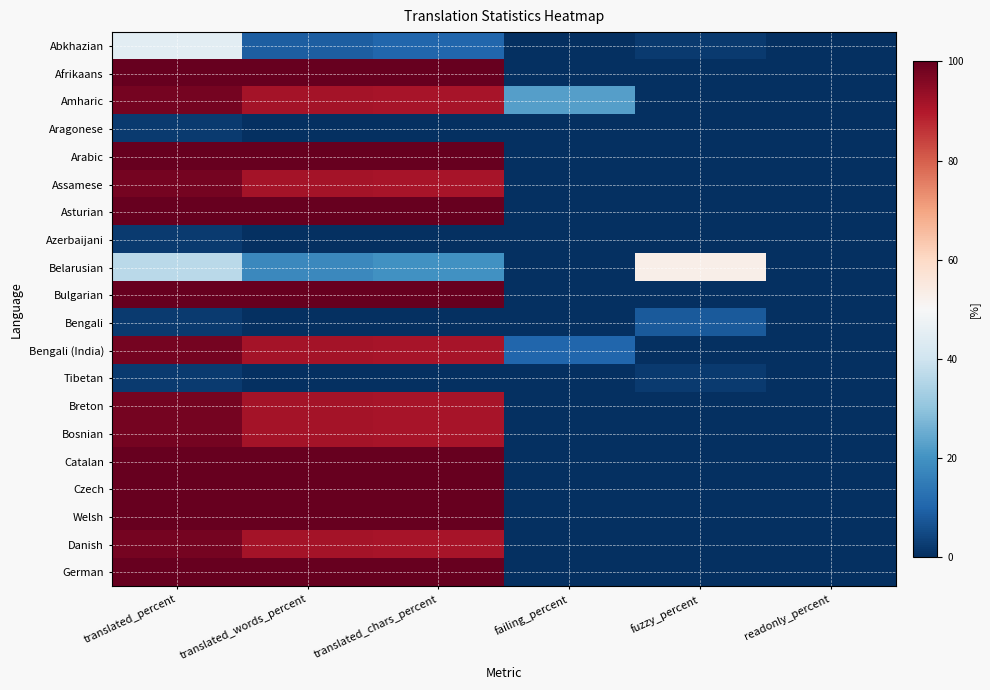

Reading left to right, extract all data points from this chart.

Abkhazian: translated_percent=44.8	translated_words_percent=8.6	translated_chars_percent=10.4	failing_percent=0.0	fuzzy_percent=2.0	readonly_percent=0.0
Afrikaans: translated_percent=100.0	translated_words_percent=100.0	translated_chars_percent=100.0	failing_percent=0.0	fuzzy_percent=0.0	readonly_percent=0.0
Amharic: translated_percent=97.9	translated_words_percent=91.6	translated_chars_percent=91.1	failing_percent=22.4	fuzzy_percent=0.0	readonly_percent=0.0
Aragonese: translated_percent=2.0	translated_words_percent=0.1	translated_chars_percent=0.1	failing_percent=0.0	fuzzy_percent=0.0	readonly_percent=0.0
Arabic: translated_percent=100.0	translated_words_percent=100.0	translated_chars_percent=100.0	failing_percent=0.0	fuzzy_percent=0.0	readonly_percent=0.0
Assamese: translated_percent=97.9	translated_words_percent=91.6	translated_chars_percent=91.1	failing_percent=0.0	fuzzy_percent=0.0	readonly_percent=0.0
Asturian: translated_percent=100.0	translated_words_percent=100.0	translated_chars_percent=100.0	failing_percent=0.0	fuzzy_percent=0.0	readonly_percent=0.0
Azerbaijani: translated_percent=2.0	translated_words_percent=0.1	translated_chars_percent=0.1	failing_percent=0.0	fuzzy_percent=0.0	readonly_percent=0.0
Belarusian: translated_percent=36.7	translated_words_percent=17.9	translated_chars_percent=19.7	failing_percent=0.0	fuzzy_percent=53.0	readonly_percent=0.0
Bulgarian: translated_percent=100.0	translated_words_percent=100.0	translated_chars_percent=100.0	failing_percent=0.0	fuzzy_percent=0.0	readonly_percent=0.0
Bengali: translated_percent=2.0	translated_words_percent=0.1	translated_chars_percent=0.1	failing_percent=0.0	fuzzy_percent=8.1	readonly_percent=0.0
Bengali (India): translated_percent=97.9	translated_words_percent=91.6	translated_chars_percent=91.1	failing_percent=10.2	fuzzy_percent=0.0	readonly_percent=0.0
Tibetan: translated_percent=2.0	translated_words_percent=0.1	translated_chars_percent=0.1	failing_percent=0.0	fuzzy_percent=2.0	readonly_percent=0.0
Breton: translated_percent=97.9	translated_words_percent=91.6	translated_chars_percent=91.1	failing_percent=0.0	fuzzy_percent=0.0	readonly_percent=0.0
Bosnian: translated_percent=97.9	translated_words_percent=91.6	translated_chars_percent=91.1	failing_percent=0.0	fuzzy_percent=0.0	readonly_percent=0.0
Catalan: translated_percent=100.0	translated_words_percent=100.0	translated_chars_percent=100.0	failing_percent=0.0	fuzzy_percent=0.0	readonly_percent=0.0
Czech: translated_percent=100.0	translated_words_percent=100.0	translated_chars_percent=100.0	failing_percent=0.0	fuzzy_percent=0.0	readonly_percent=0.0
Welsh: translated_percent=100.0	translated_words_percent=100.0	translated_chars_percent=100.0	failing_percent=0.0	fuzzy_percent=0.0	readonly_percent=0.0
Danish: translated_percent=97.9	translated_words_percent=91.6	translated_chars_percent=91.1	failing_percent=0.0	fuzzy_percent=0.0	readonly_percent=0.0
German: translated_percent=100.0	translated_words_percent=100.0	translated_chars_percent=100.0	failing_percent=0.0	fuzzy_percent=0.0	readonly_percent=0.0